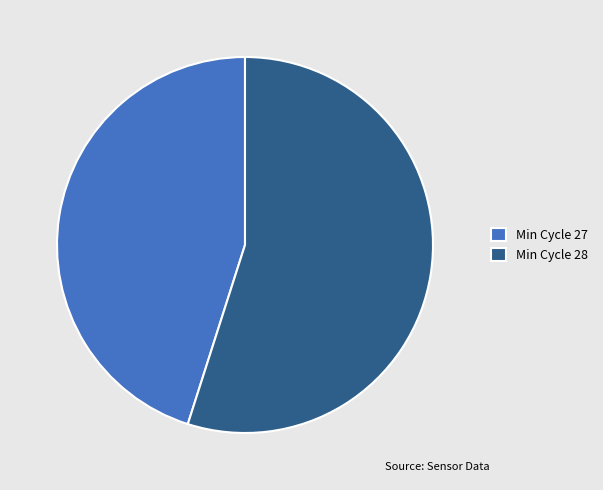

Is there any slice that represents more than half of the pie?

Yes